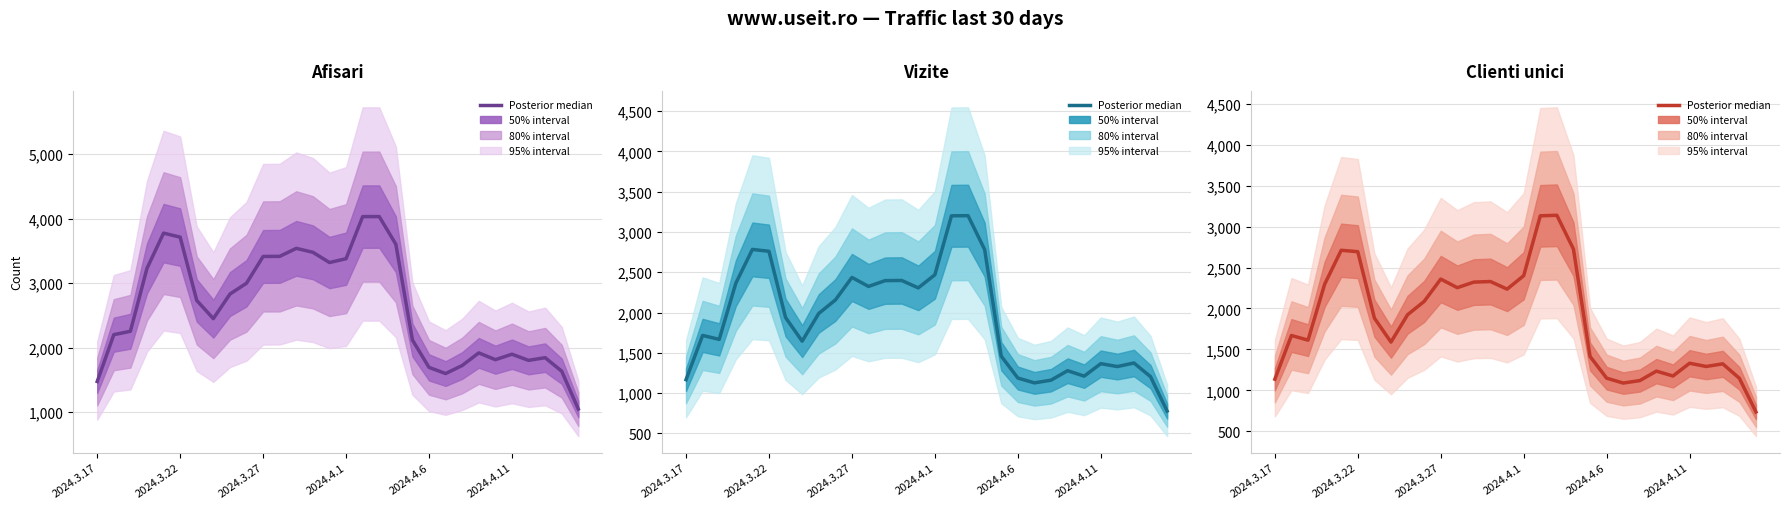

Rank the series at 28 from highest to lowest value.

Afisari, Vizite, Clienti unici